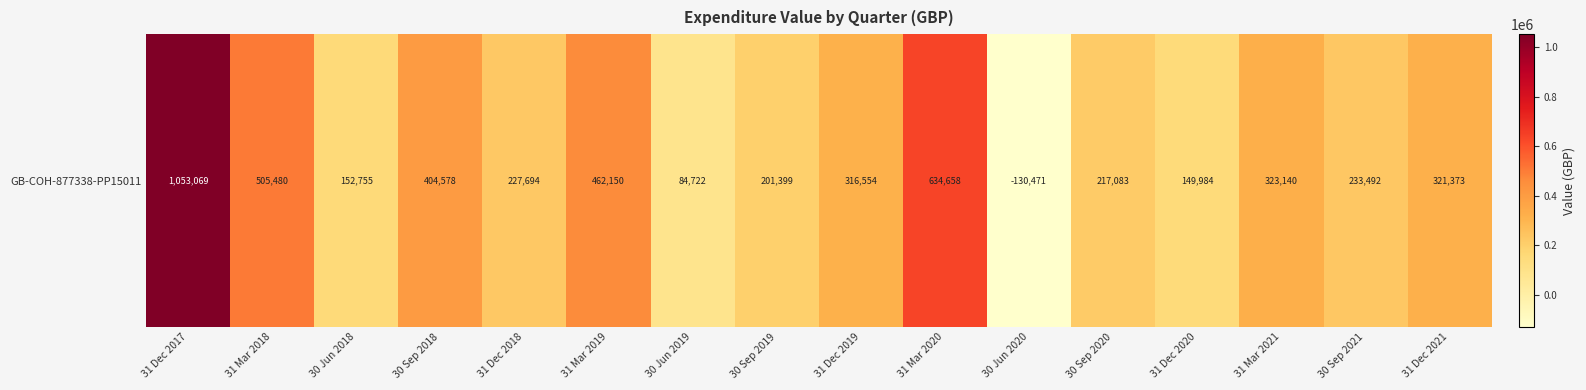

True or false: the data shows 31700.5 at 30 Jun 2018.

False